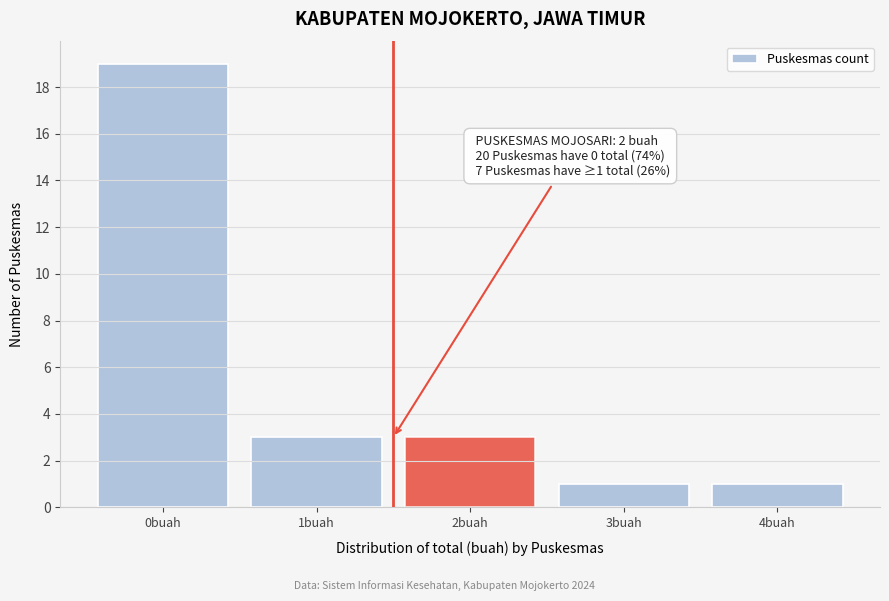

Reading left to right, what are all the values shown in this chart?

19	3	3	1	1